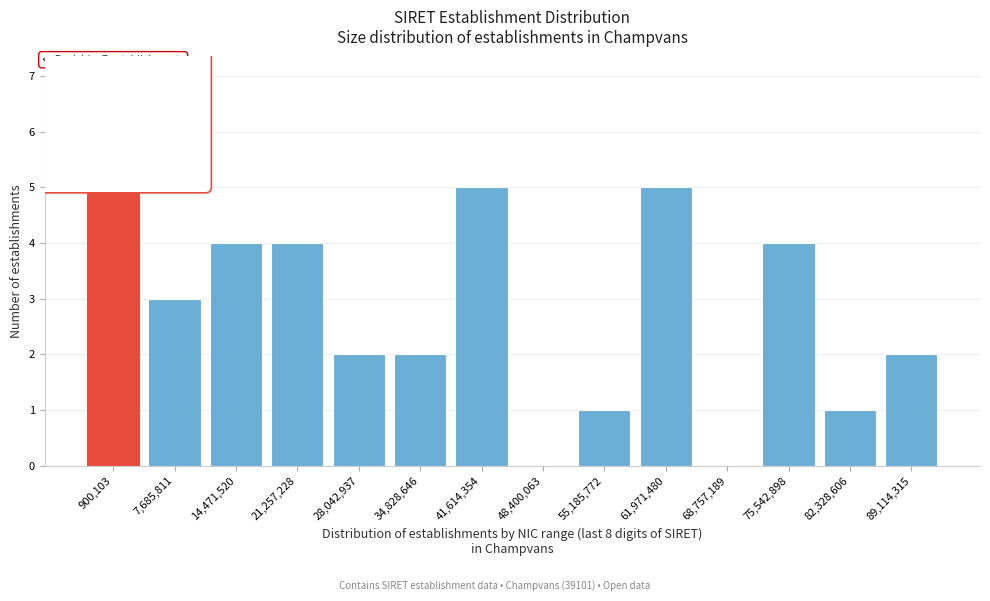

Reading left to right, list all the values displayed in this chart.

900,103=7	7,685,811=3	14,471,520=4	21,257,228=4	28,042,937=2	34,828,646=2	41,614,354=5	48,400,063=0	55,185,772=1	61,971,480=5	68,757,189=0	75,542,898=4	82,328,606=1	89,114,315=2